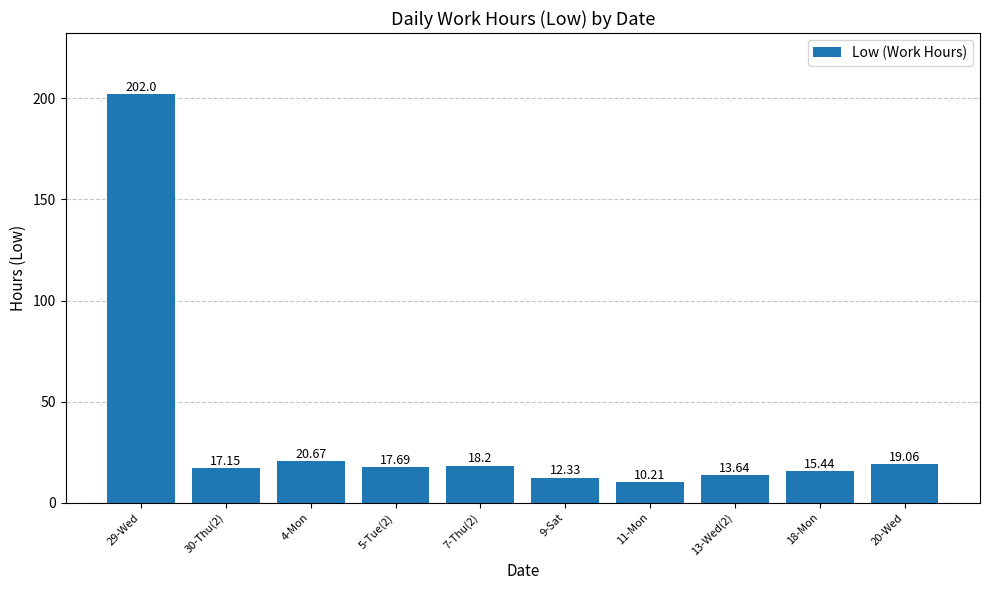

The value at 20-Wed is 19.1. True or false?

True